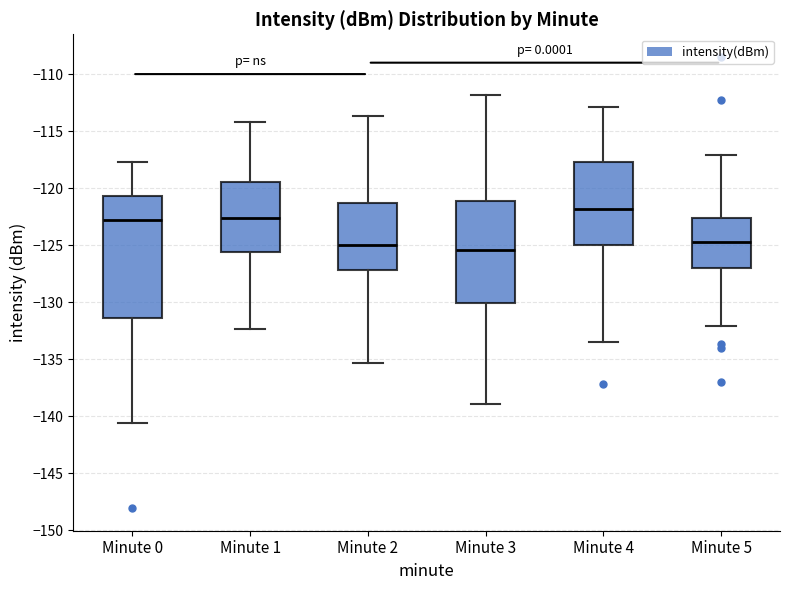

Which box has the highest median line?

Minute 4